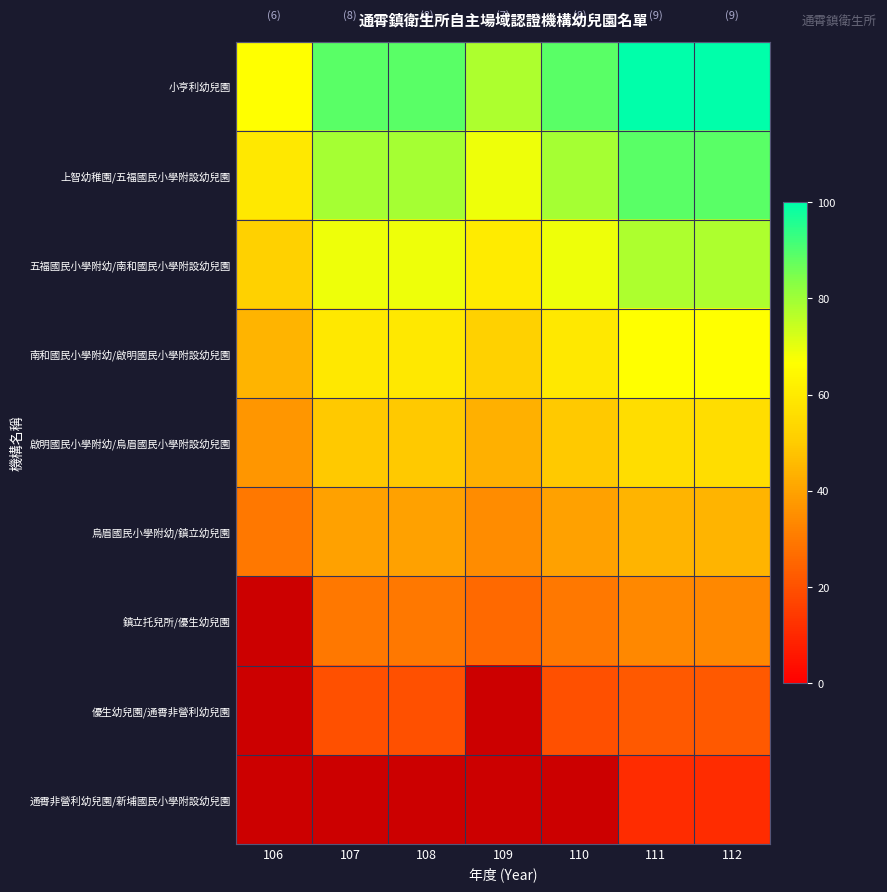

What is the sum of the 南和國民小學附幼/啟明國民小學附設幼兒園 values at 106 and 111?

111.1